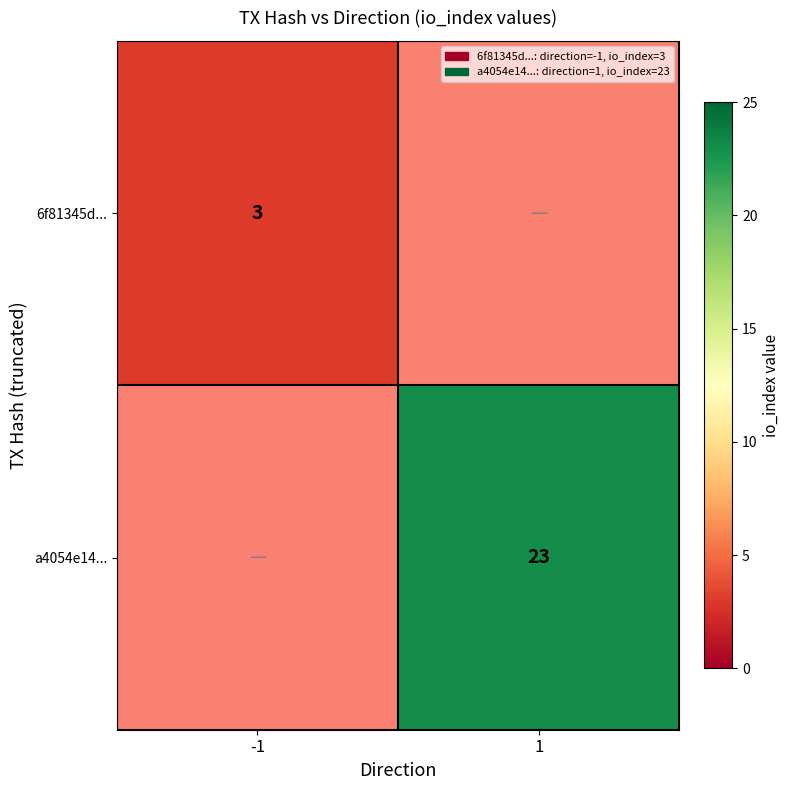

The value of a4054e14... at 1 is 40. True or false?

False